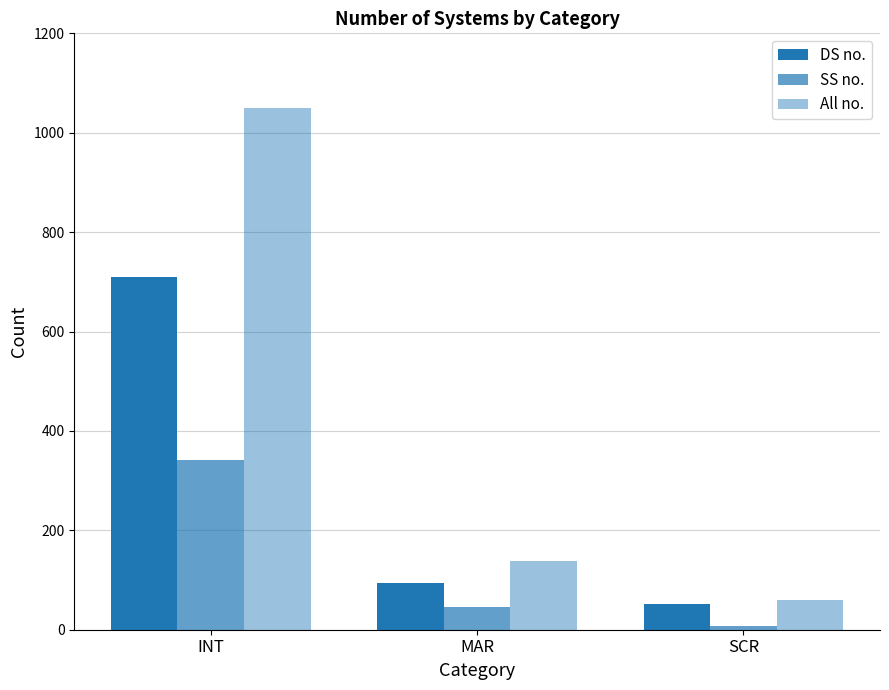

List the series in order of their peak value, lowest first.

SS no., DS no., All no.